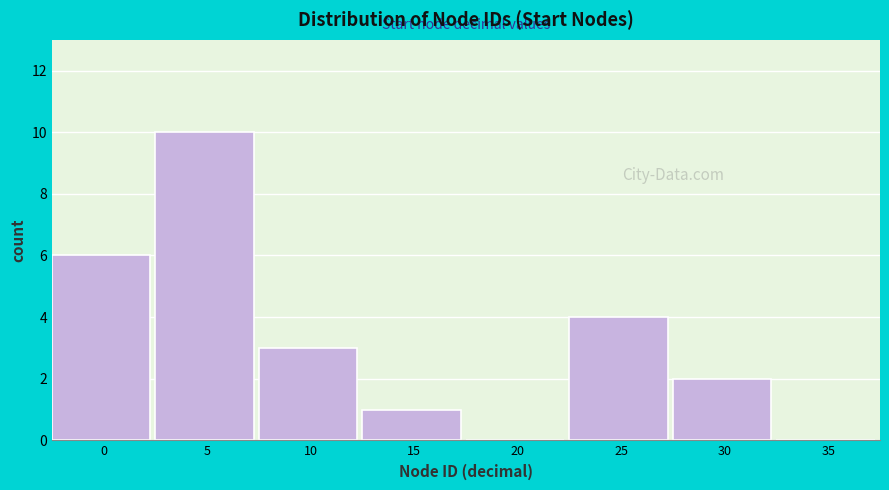

Reading left to right, transcribe all the data shown in this chart.

0=6	5=10	10=3	15=1	20=0	25=4	30=2	35=0